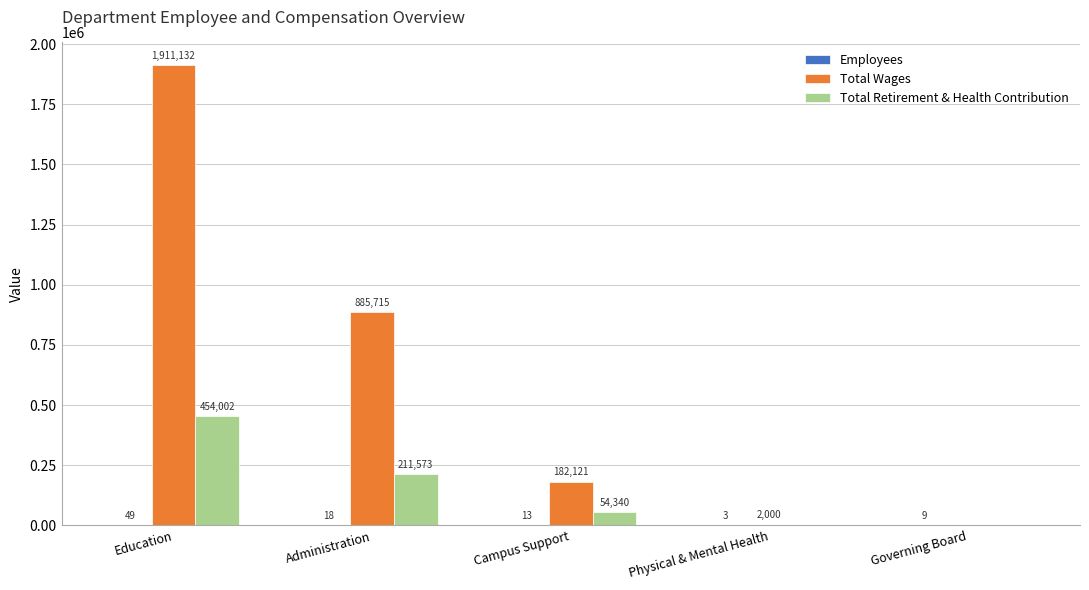

Are the bars grouped side by side (vs. stacked)?

Yes